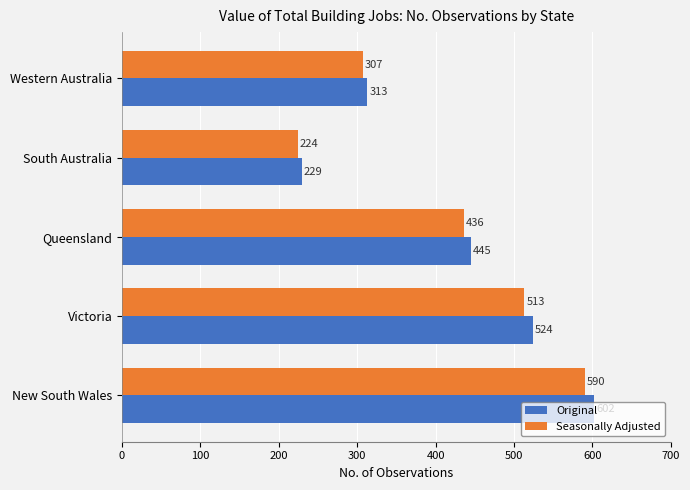

Which category has the lowest value across all series?

South Australia